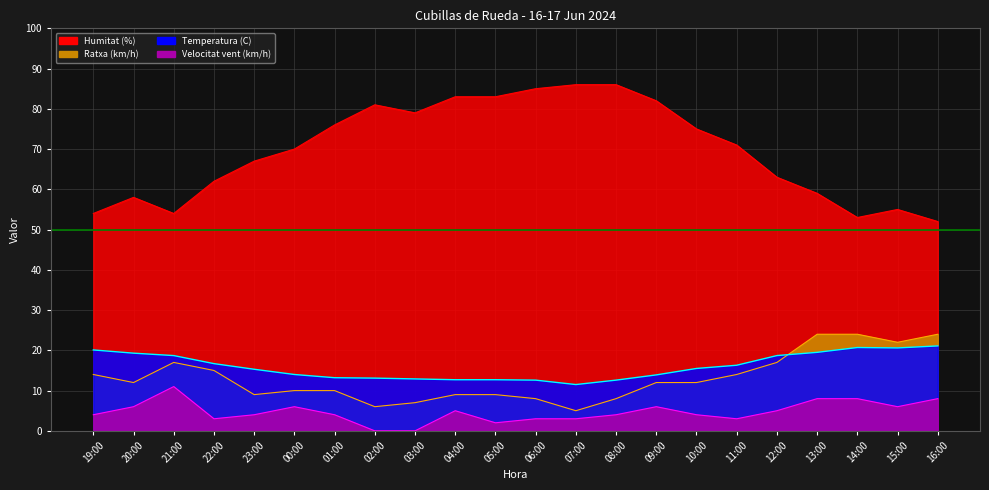

Is it true that Velocitat vent (km/h) equals 8.5 at 09:00?

False